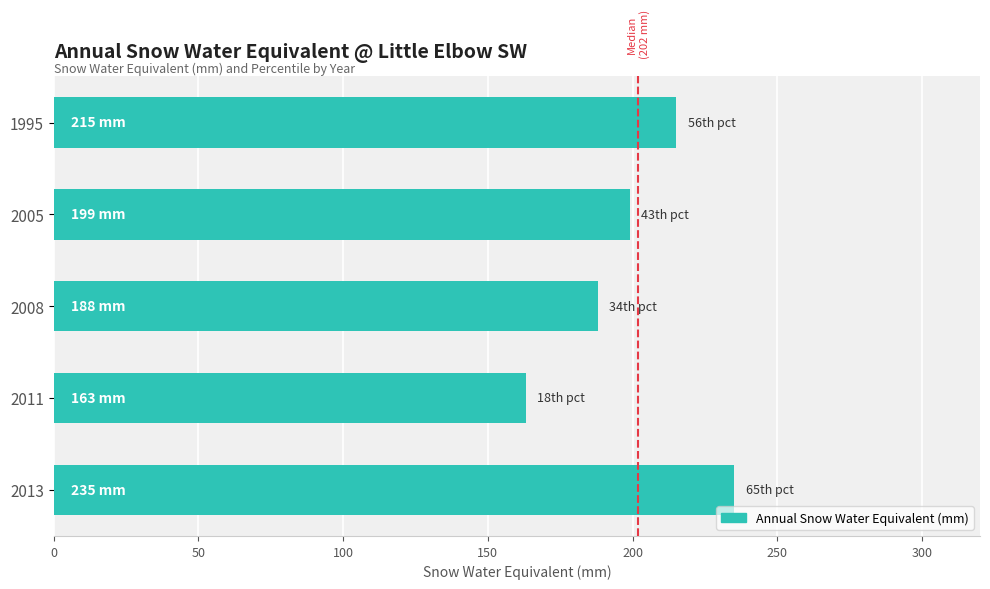

Reading top to bottom, what are all the values shown in this chart?

1995=215	2005=199	2008=188	2011=163	2013=235